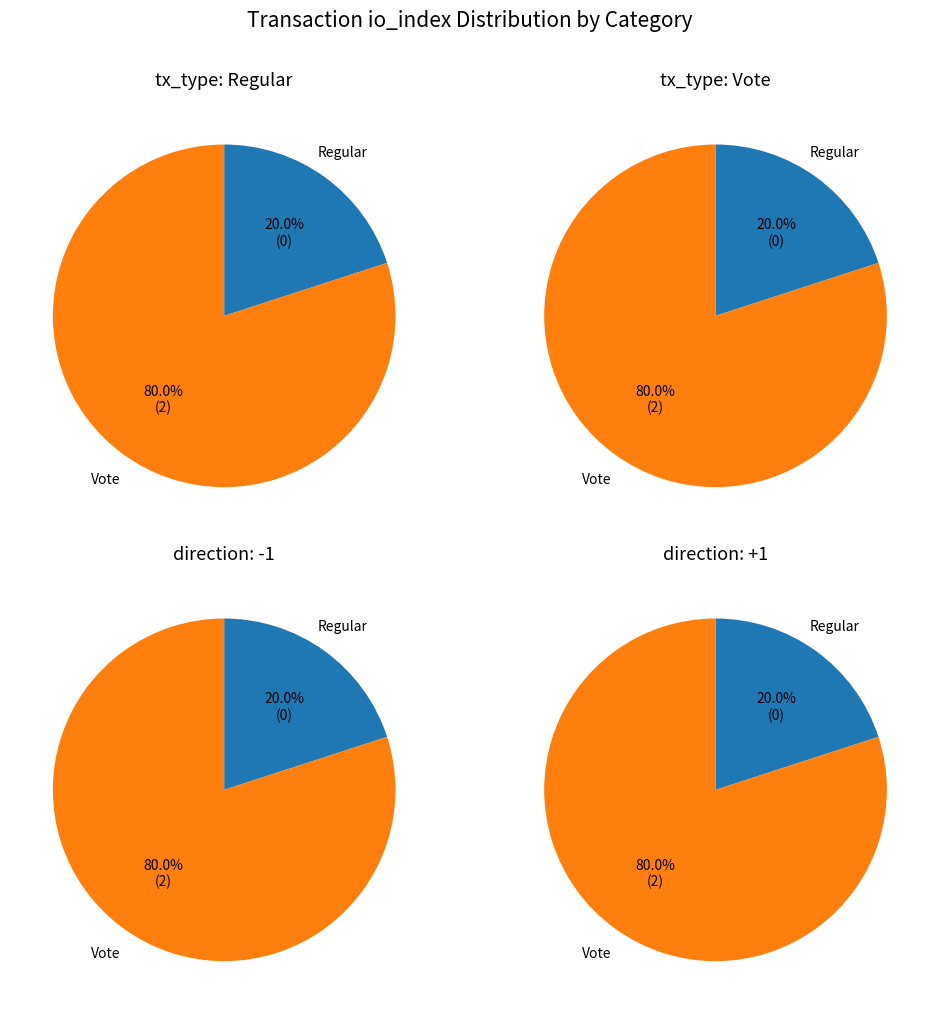

Is there any slice that represents more than half of the pie?

Yes